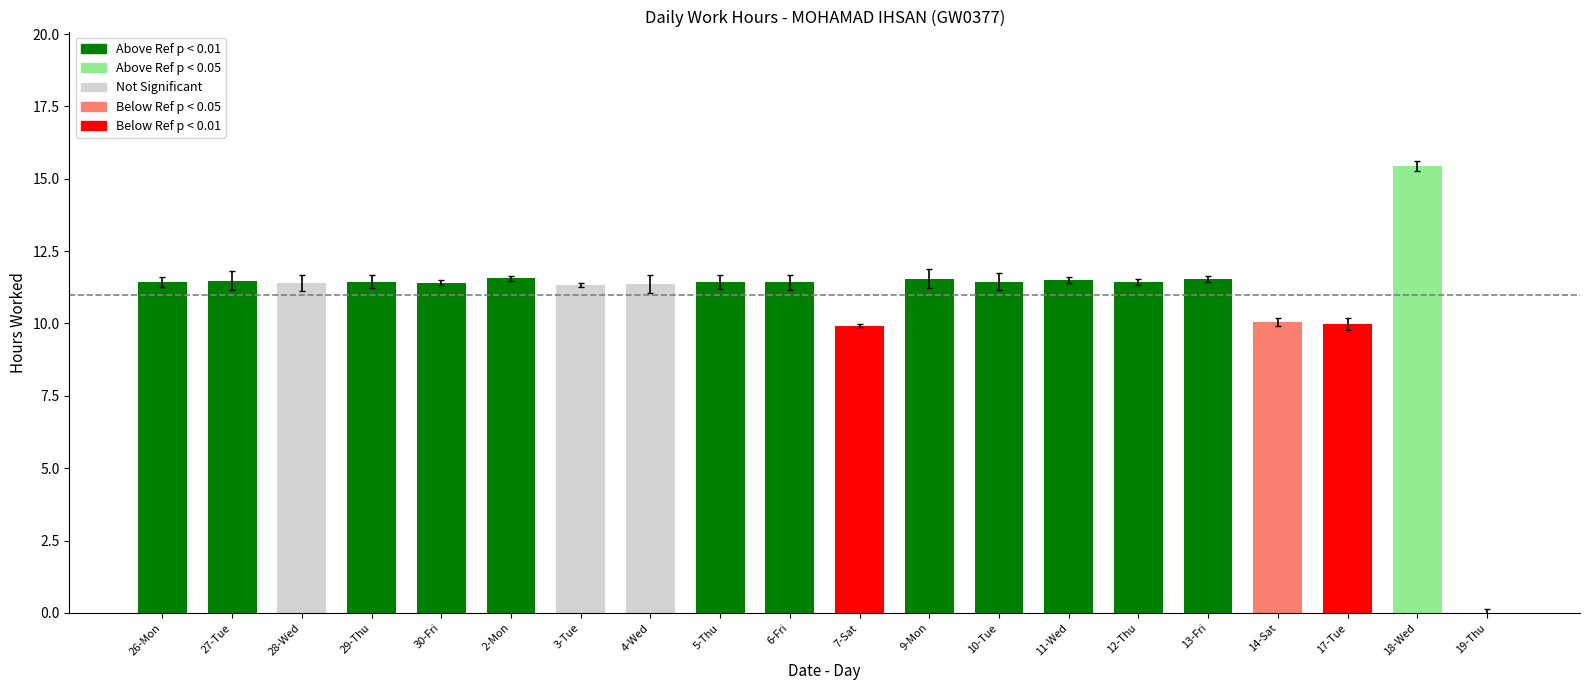

What is the approximate value at 6-Fri?

11.4